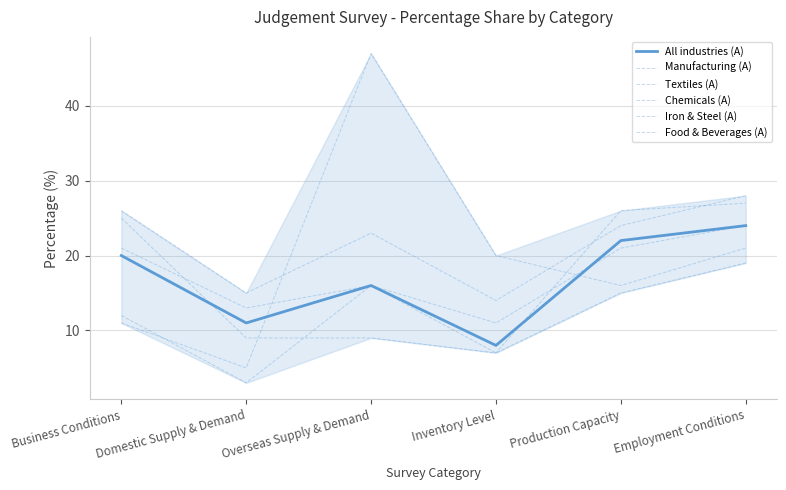

Reading right to left, list all the values displayed in this chart.

All industries (A): Employment Conditions=24	Production Capacity=22	Inventory Level=8	Overseas Supply & Demand=16	Domestic Supply & Demand=11	Business Conditions=20
Manufacturing (A): Employment Conditions=24	Production Capacity=21	Inventory Level=11	Overseas Supply & Demand=16	Domestic Supply & Demand=13	Business Conditions=21
Textiles (A): Employment Conditions=21	Production Capacity=16	Inventory Level=20	Overseas Supply & Demand=47	Domestic Supply & Demand=5	Business Conditions=11
Chemicals (A): Employment Conditions=27	Production Capacity=26	Inventory Level=7	Overseas Supply & Demand=9	Domestic Supply & Demand=9	Business Conditions=25
Iron & Steel (A): Employment Conditions=28	Production Capacity=24	Inventory Level=14	Overseas Supply & Demand=23	Domestic Supply & Demand=15	Business Conditions=26
Food & Beverages (A): Employment Conditions=19	Production Capacity=15	Inventory Level=7	Overseas Supply & Demand=16	Domestic Supply & Demand=3	Business Conditions=12